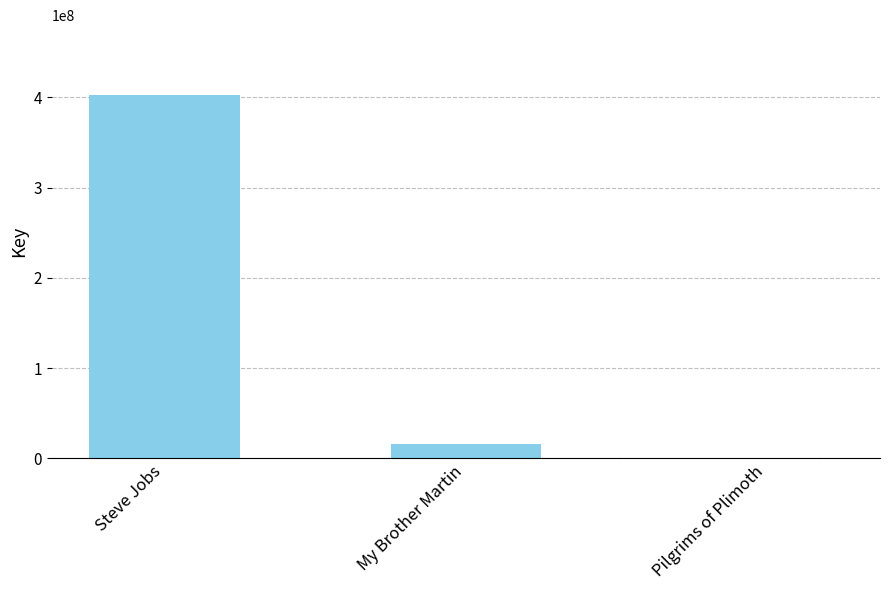

The value at Steve Jobs is 193388513. True or false?

False